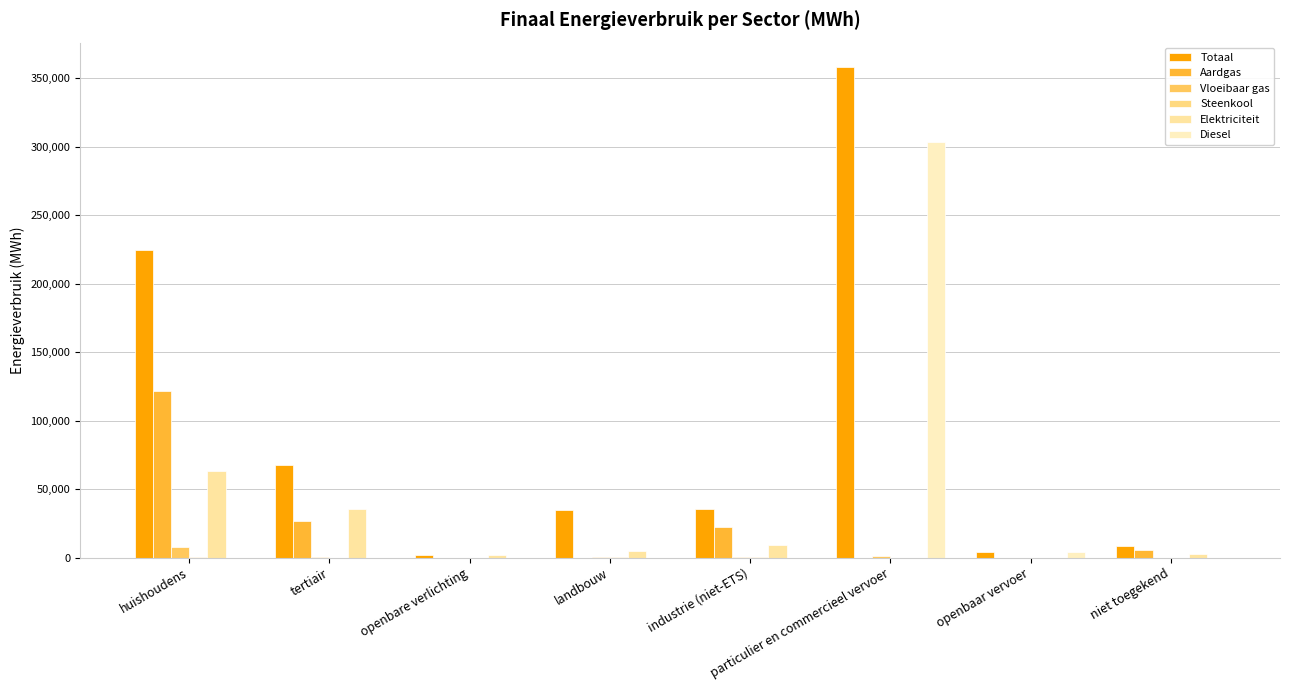

What is the sum of all Totaal values?

734503.0